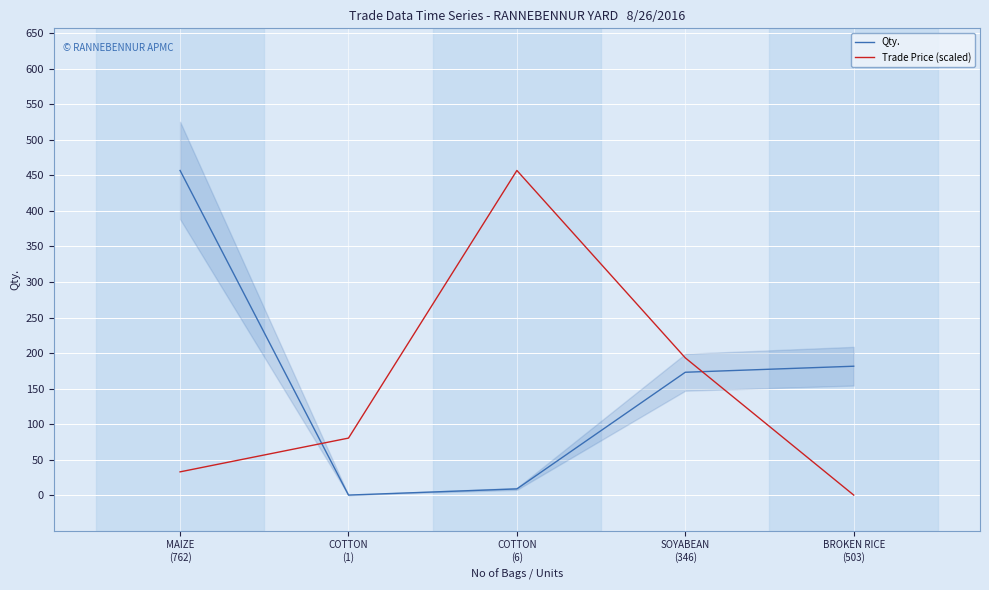

What is the sum of the Trade Price (scaled) values at SOYABEAN
(346) and COTTON
(6)?

650.2